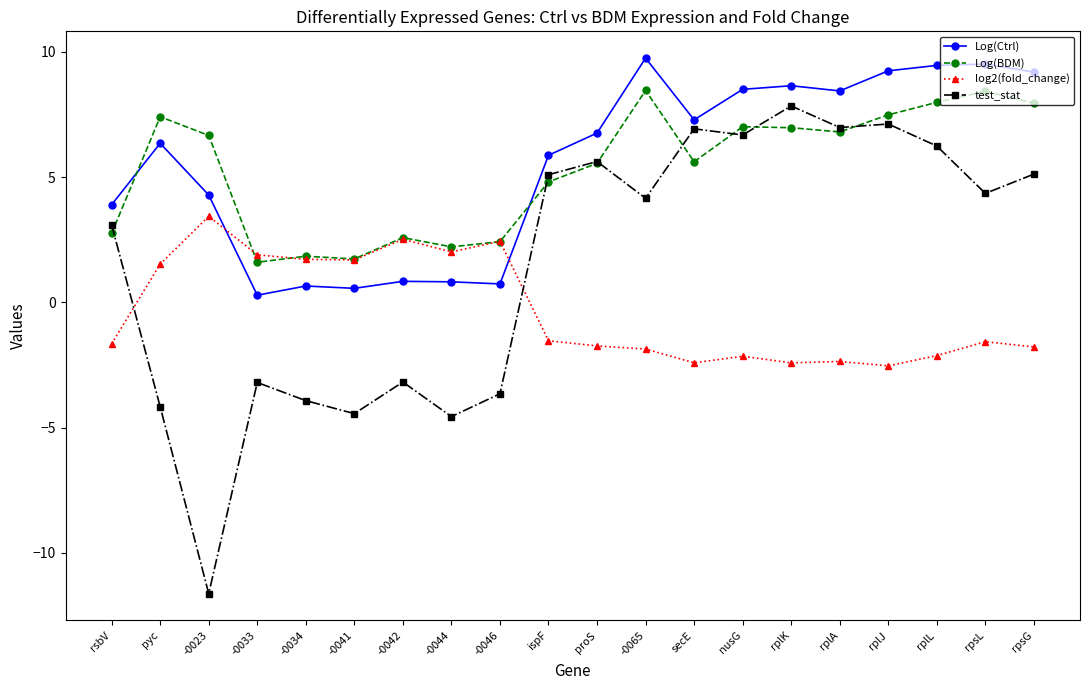

What value does the log2(fold_change) series have at ispF?

-1.5